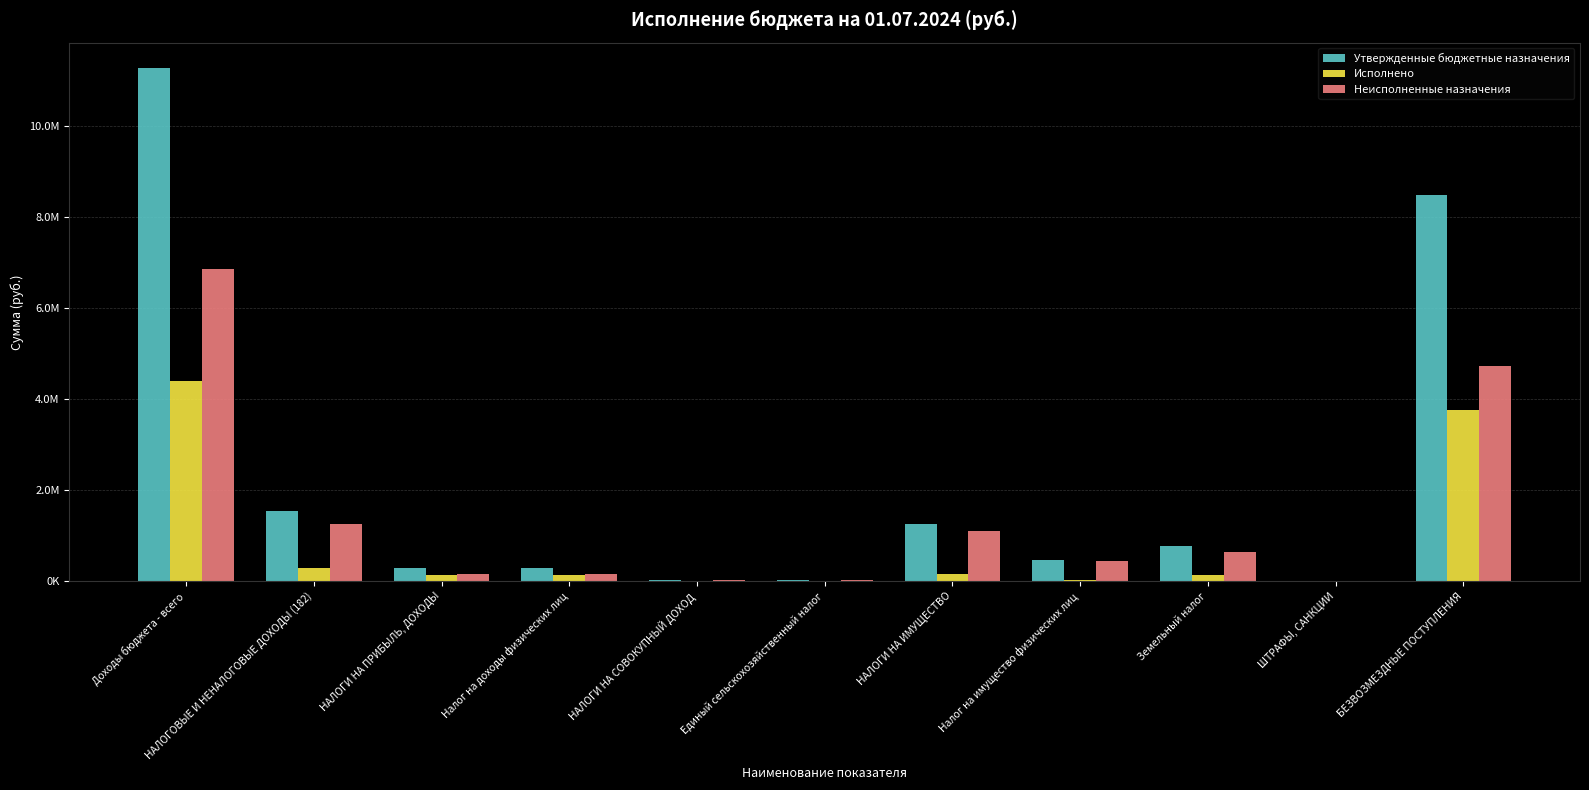

What are all the series names shown in the legend?

Утвержденные бюджетные назначения, Исполнено, Неисполненные назначения